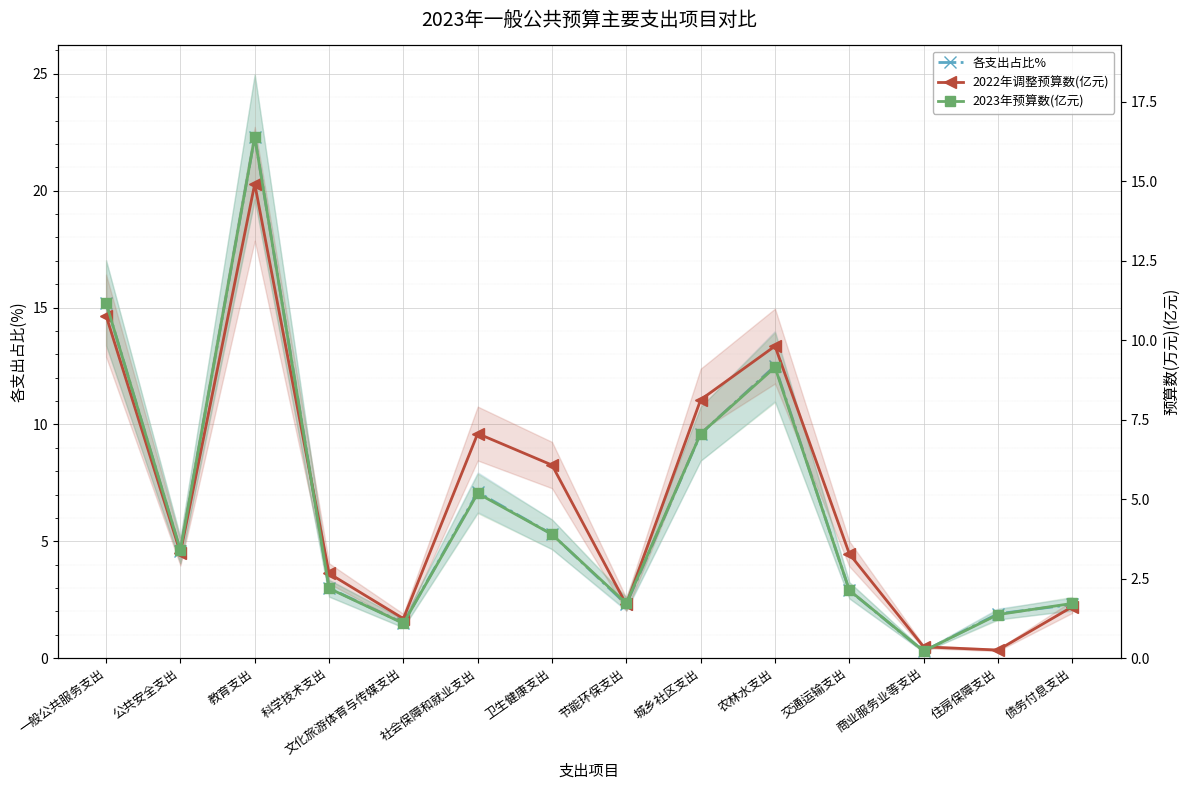

List the series in order of their peak value, highest first.

各支出占比%, 2023年预算数(亿元), 2022年调整预算数(亿元)